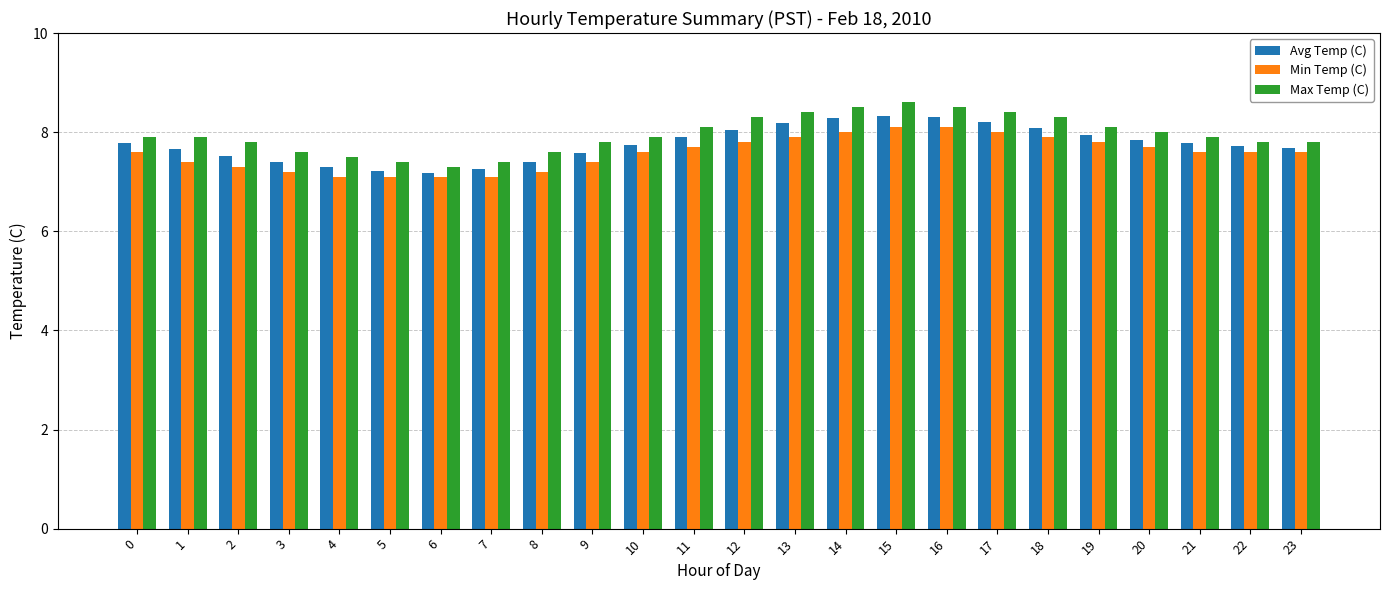

True or false: Max Temp (C) has a value of 14.6 at 19.

False